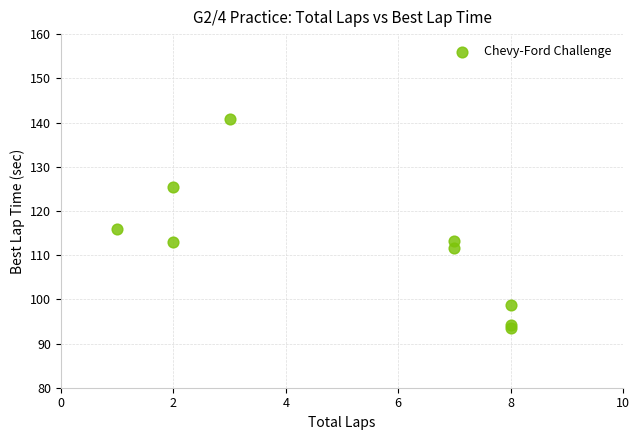

What Y value in the scatter plot is closest to 117?

115.9